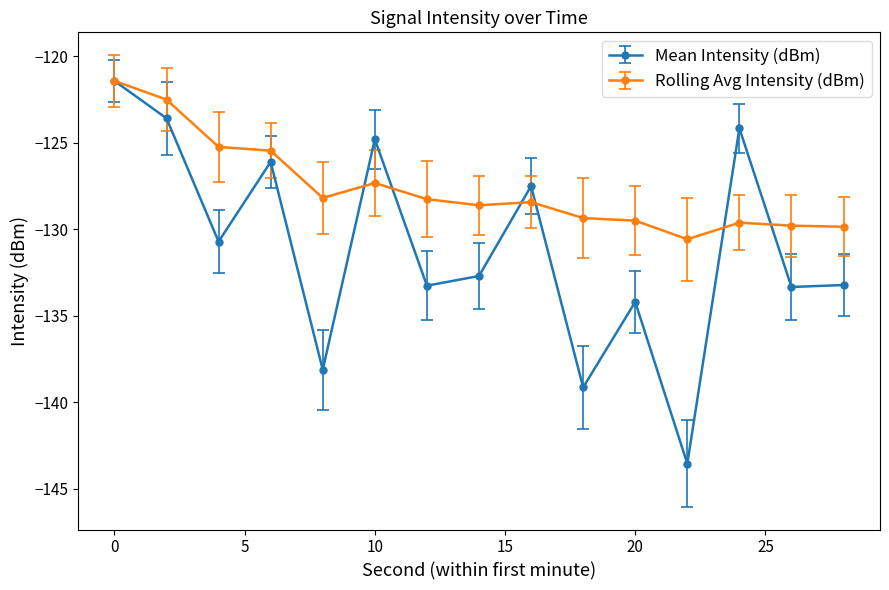

Which series has the widest spread of values?

Mean Intensity (dBm)